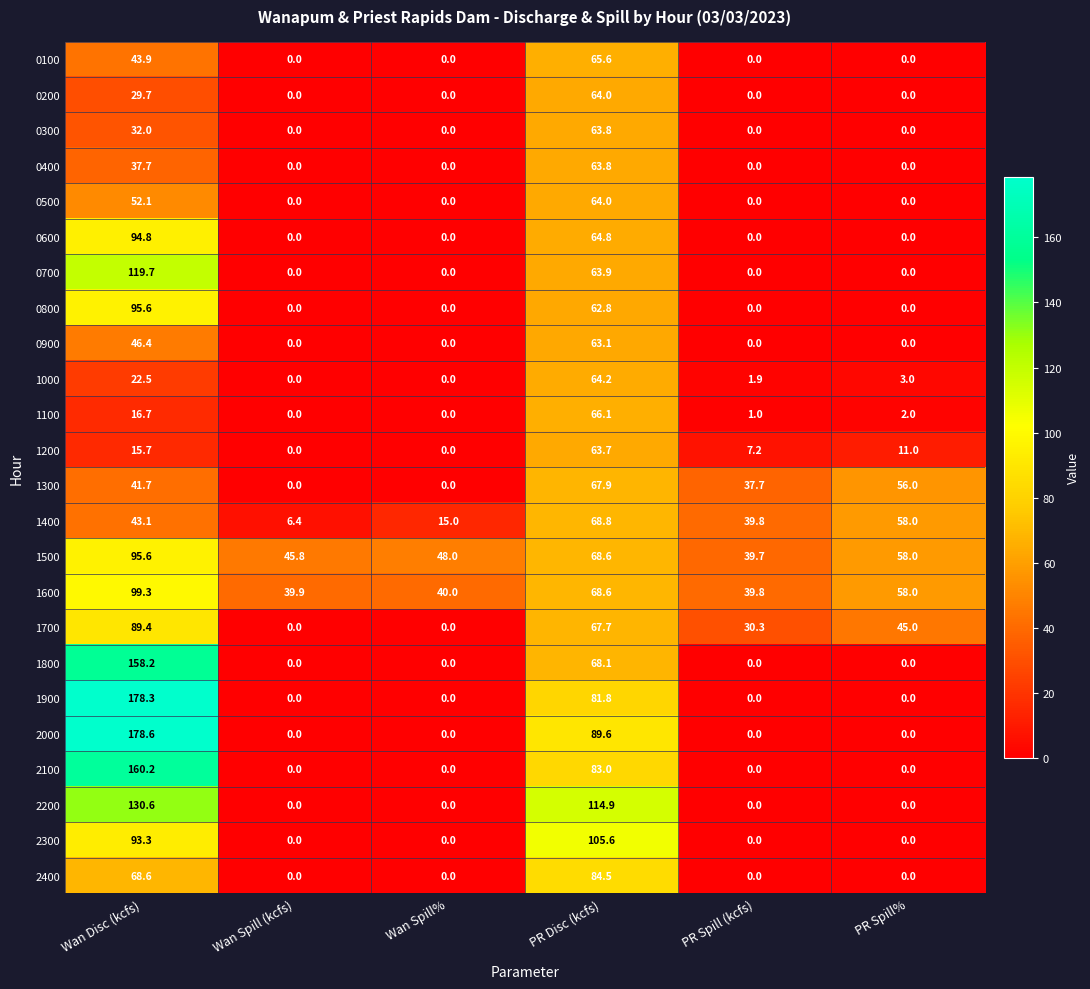

What is the sum of the 0800 values at Wan Disc (kcfs) and PR Spill%?

95.6